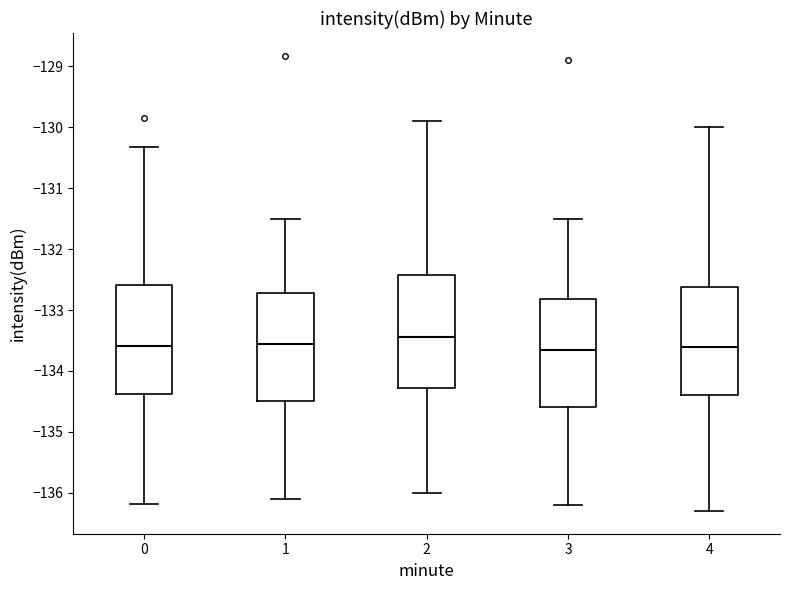

Reading left to right, read every box against the y-axis: the position of its median line, the range the box covers, and the ends of its whiskers. The values are not printed on the chart, so give them approximately, as read against the axis.

0: median -133.6, box -134.4 to -132.6, whiskers -136.2 to -130.3
1: median -133.5, box -134.5 to -132.7, whiskers -136.1 to -131.5
2: median -133.4, box -134.3 to -132.4, whiskers -136.0 to -129.9
3: median -133.6, box -134.6 to -132.8, whiskers -136.2 to -131.5
4: median -133.6, box -134.4 to -132.6, whiskers -136.3 to -130.0